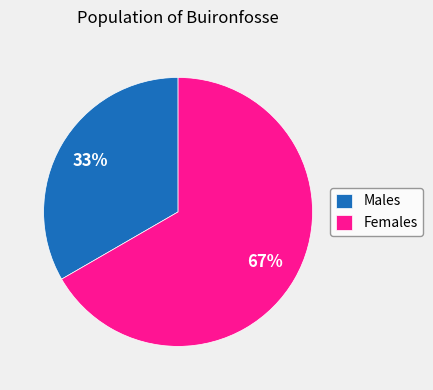

Which category has the biggest portion of the pie?

Females